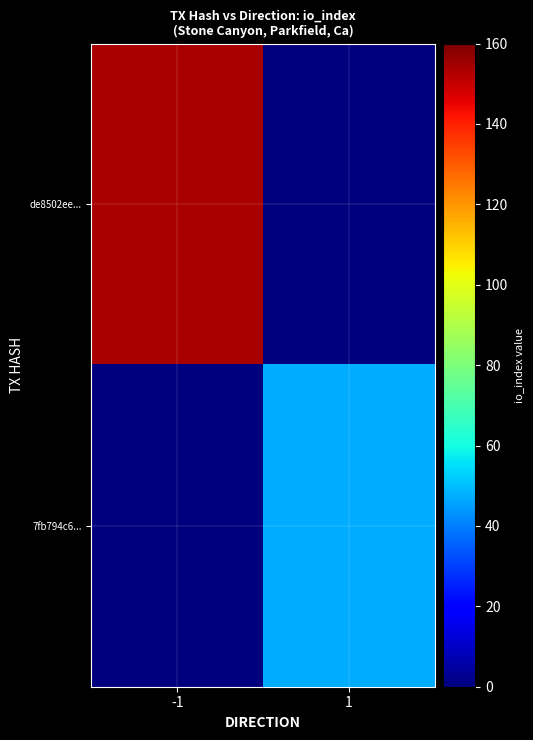

Between -1 and 1, which series saw the biggest shift?

de8502ee...